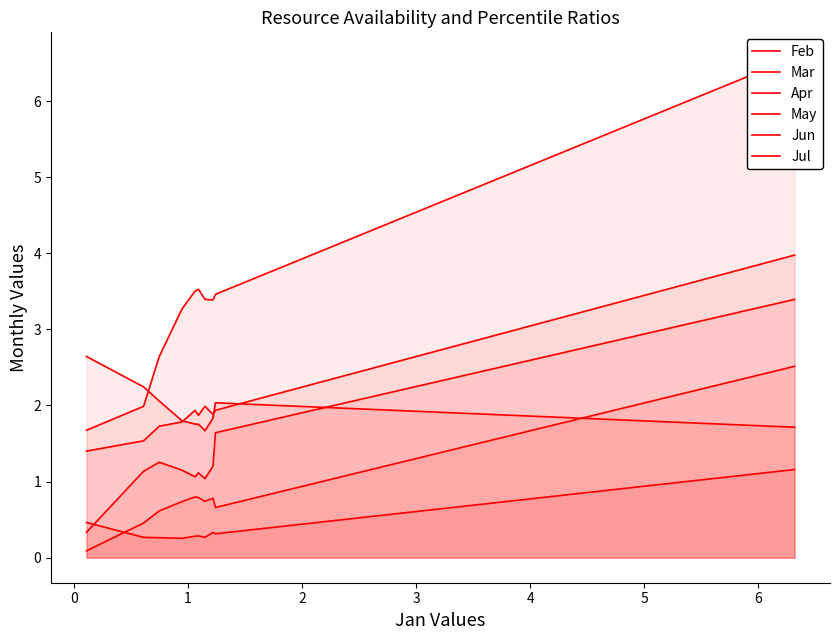

Does the chart have visible grid lines?

No